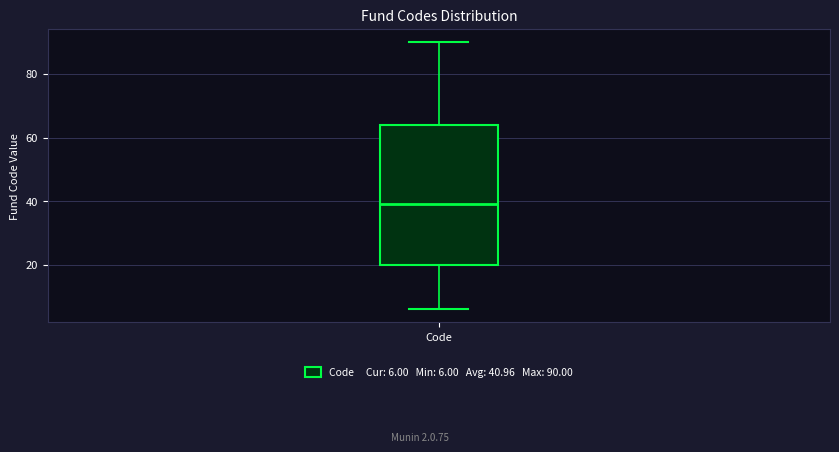

Read this box plot against the y-axis: the position of the median line, the range covered by the box, and the ends of both whiskers. The values are not printed on the chart, so give them approximately, as read against the axis.

median 40, box 20 to 64, whiskers 6 to 90